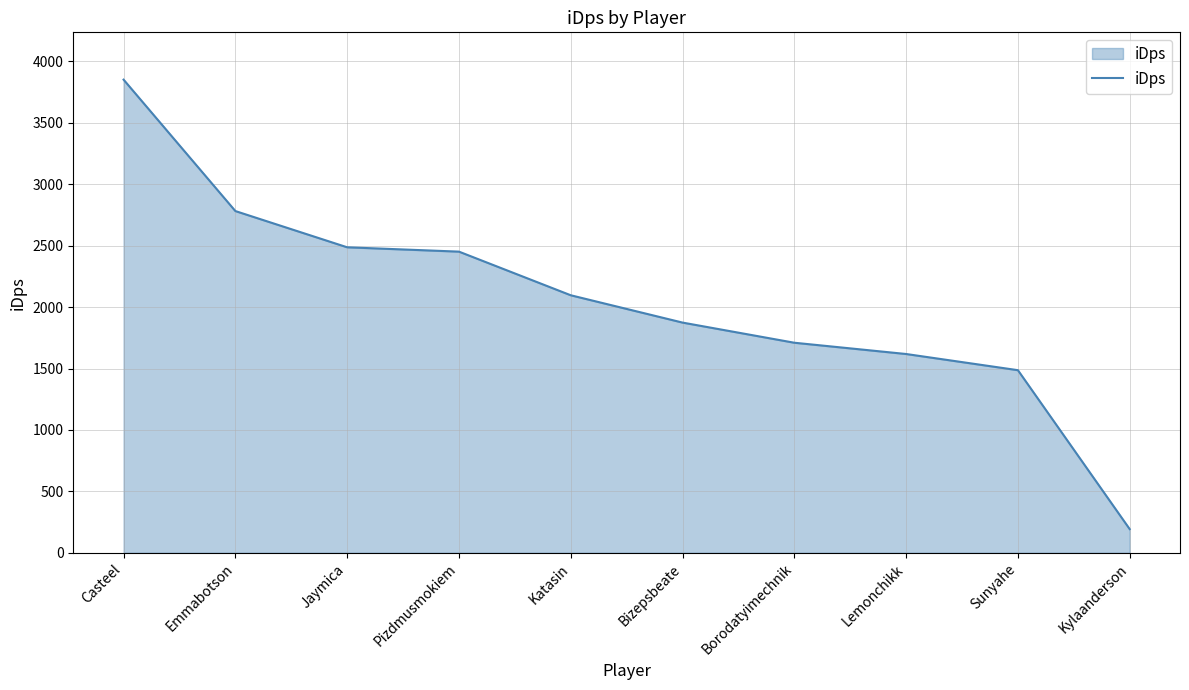

What is the change in value from Jaymica to Katasin?

-390.6